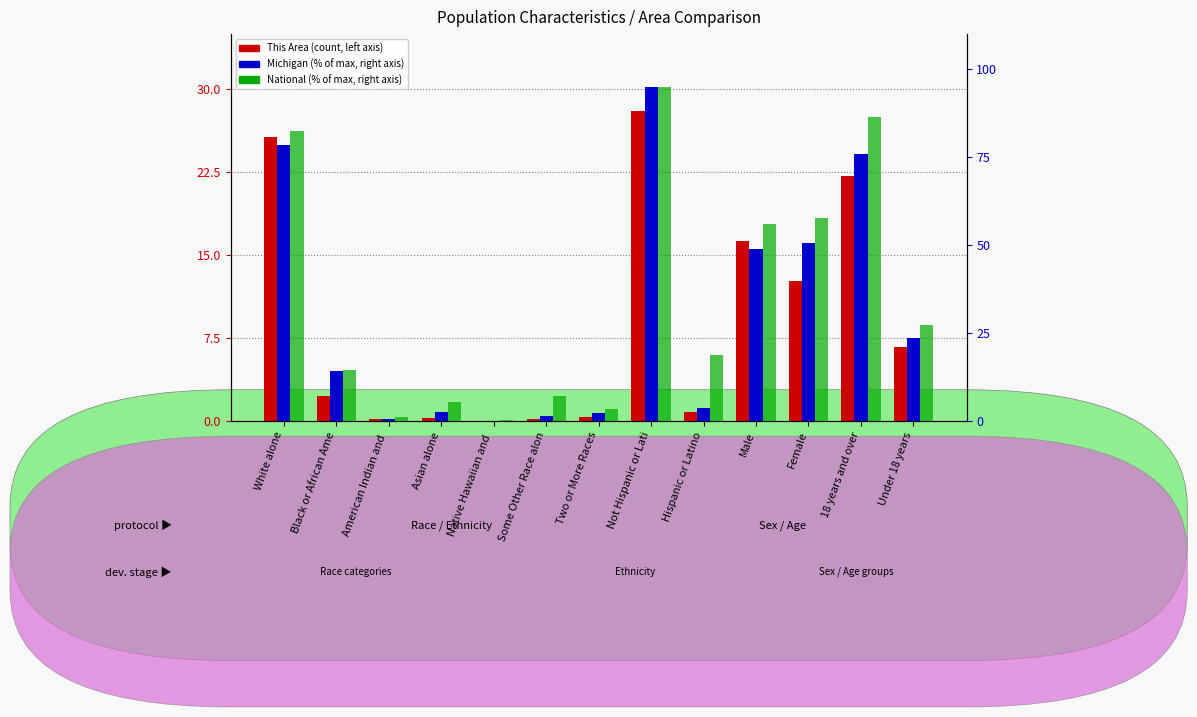

Reading left to right, transcribe all the data shown in this chart.

This Area (count): White alone=25.7	Black or African Ame=2.2	American Indian and =0.1	Asian alone=0.3	Native Hawaiian and =0.0	Some Other Race alon=0.1	Two or More Races=0.3	Not Hispanic or Lati=28.0	Hispanic or Latino=0.8	Male=16.2	Female=12.6	18 years and over=22.1	Under 18 years=6.7
Michigan (percentile): White alone=78.5	Black or African Ame=14.1	American Indian and =0.6	Asian alone=2.4	Native Hawaiian and =0.0	Some Other Race alon=1.5	Two or More Races=2.3	Not Hispanic or Lati=95.0	Hispanic or Latino=3.6	Male=48.8	Female=50.6	18 years and over=75.8	Under 18 years=23.6
National (percentile): White alone=82.2	Black or African Ame=14.3	American Indian and =1.1	Asian alone=5.4	Native Hawaiian and =0.2	Some Other Race alon=7.0	Two or More Races=3.3	Not Hispanic or Lati=95.0	Hispanic or Latino=18.6	Male=55.8	Female=57.7	18 years and over=86.3	Under 18 years=27.3